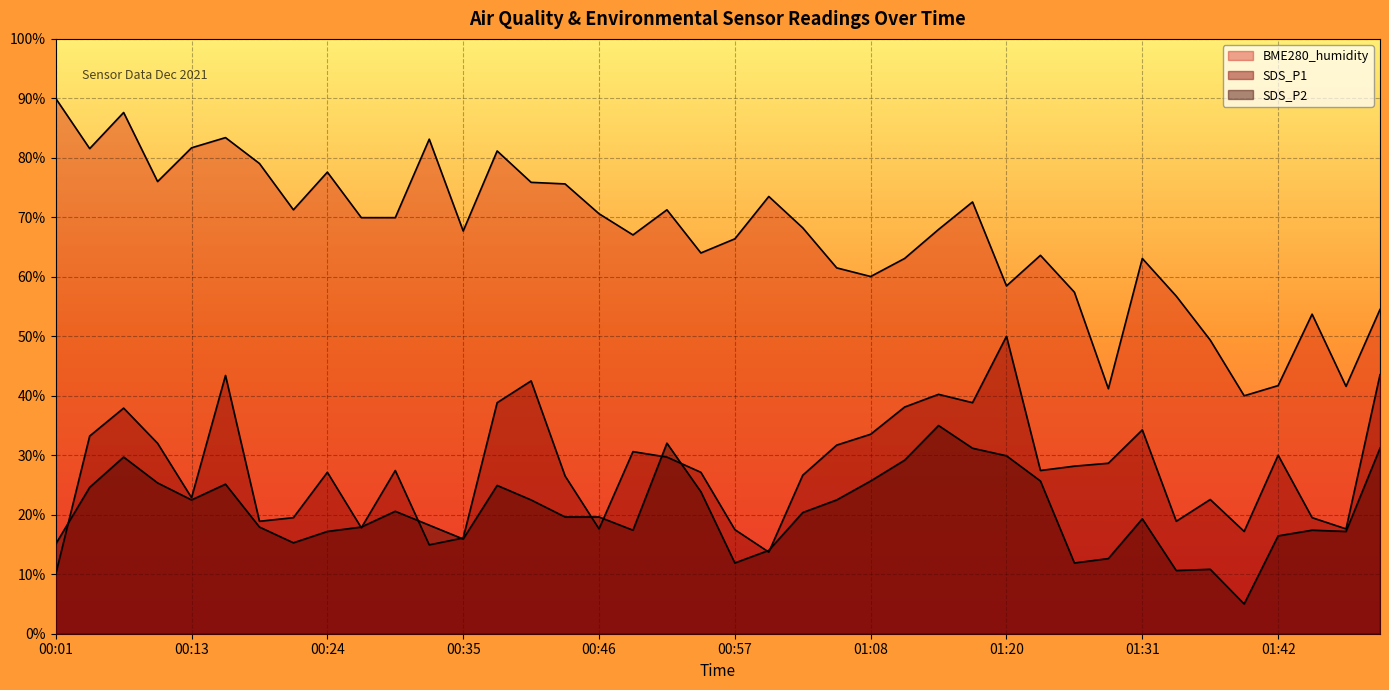

Is the value of SDS_P1 at 00:16 greater than the value of BME280_humidity at 00:52?

No